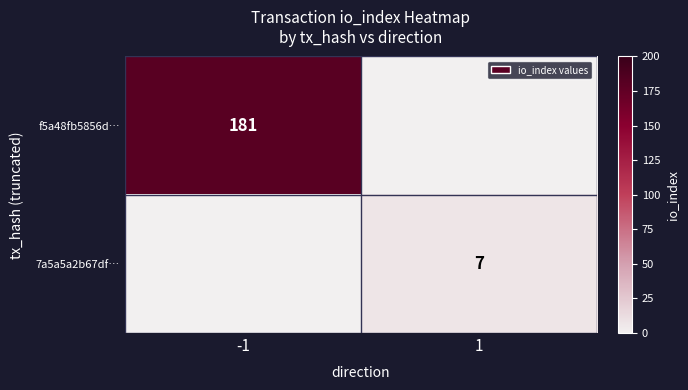

The value of f5a48fb5856d… at -1 is 181. True or false?

True